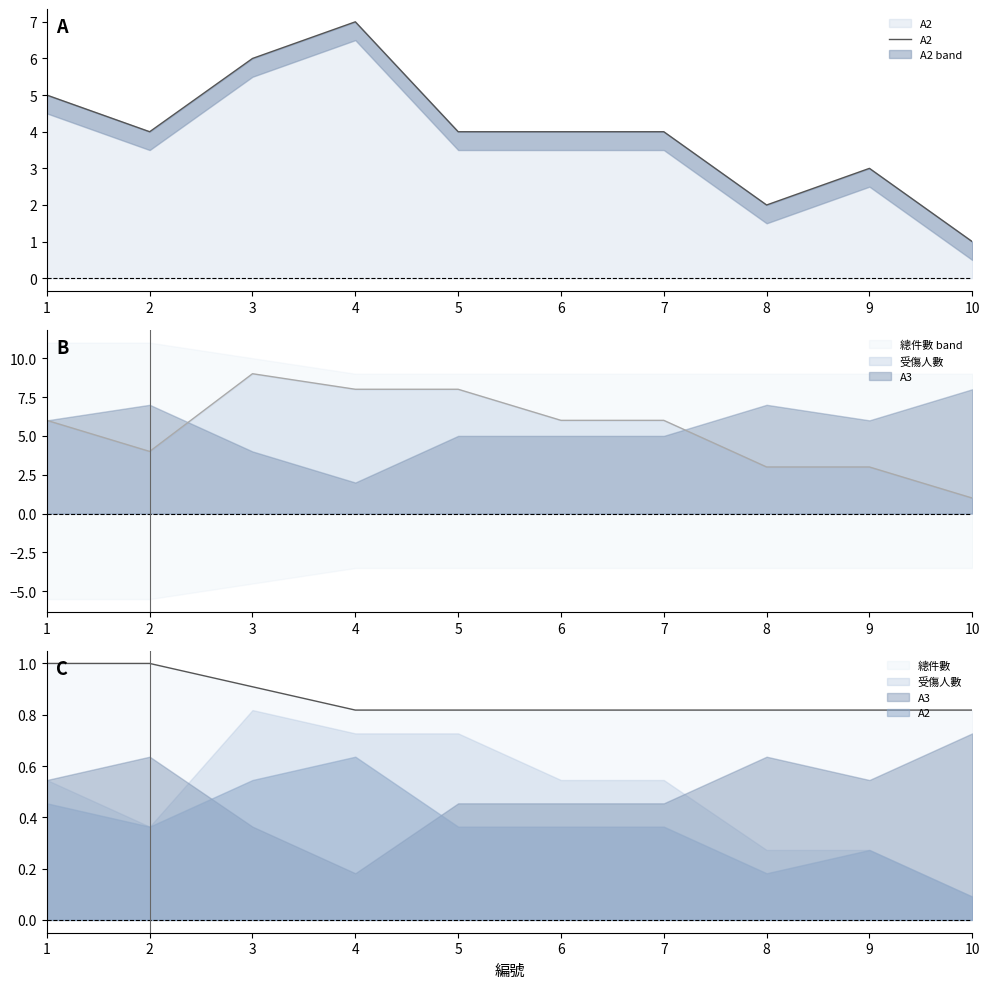

Reading right to left, what are all the values shown in this chart?

1	3	2	4	4	4	7	6	4	5